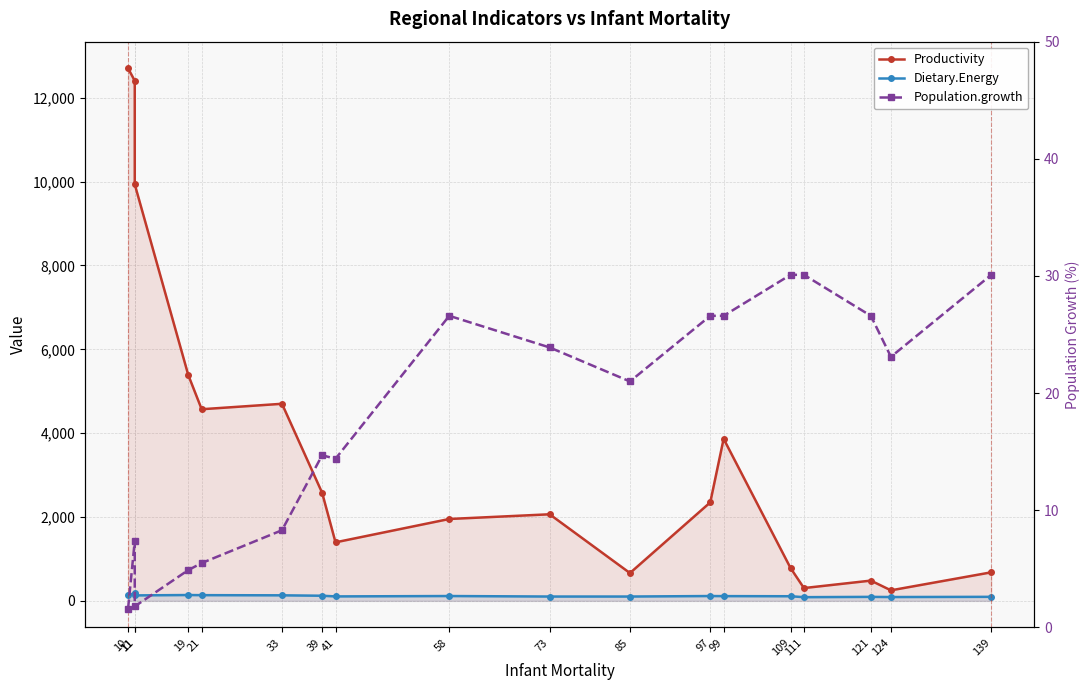

In Dietary.Energy, how many points are lower than both neighbors (excluding endpoints)?

4